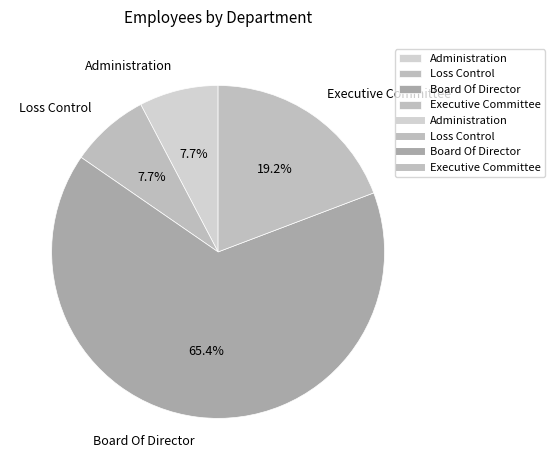

Which slice represents more than half of the pie?

Board Of Director